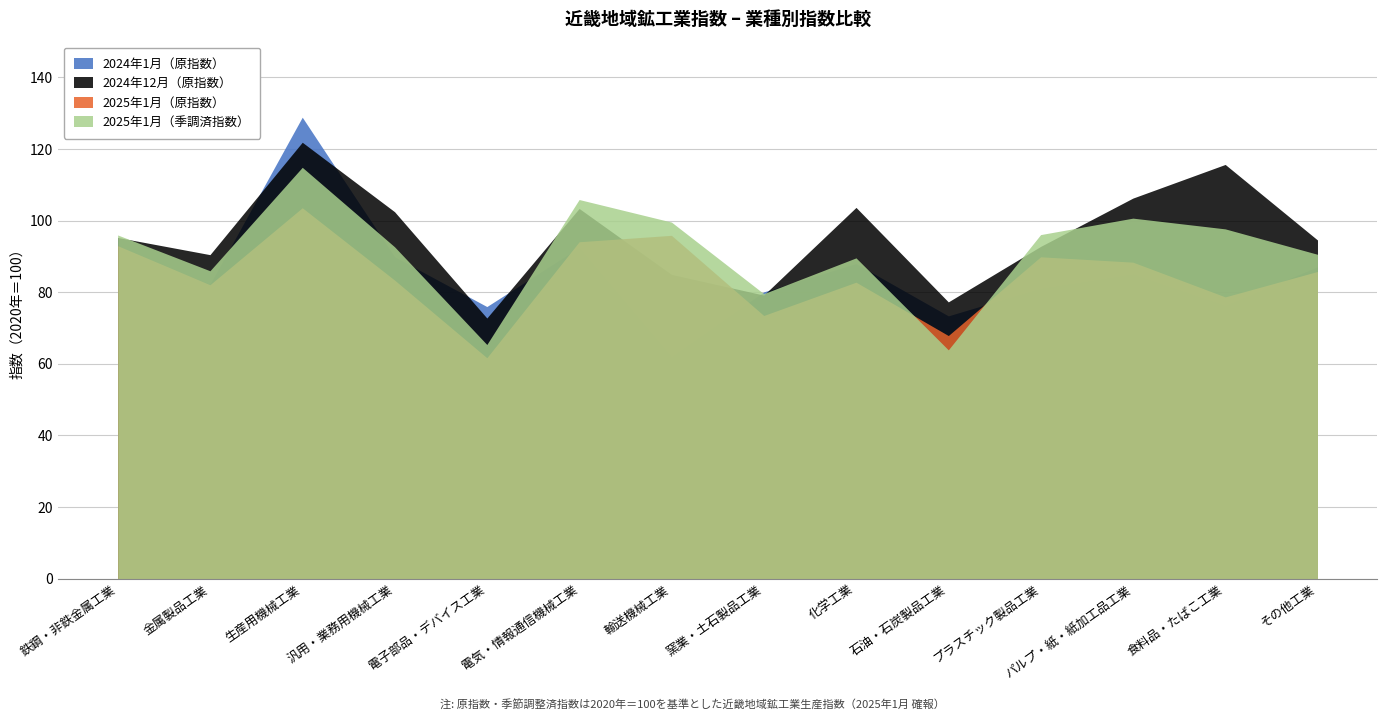

How many data points in 2024年1月（原指数） are less than 85?

7